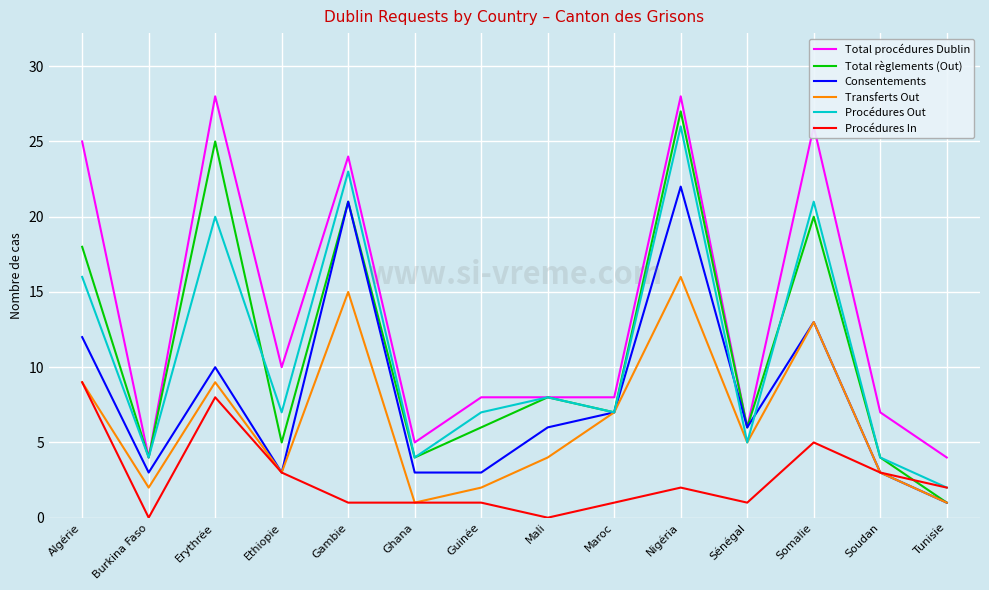

Reading left to right, extract all data points from this chart.

Total procédures Dublin: 25	4	28	10	24	5	8	8	8	28	6	26	7	4
Total règlements (Out): 18	4	25	5	21	4	6	8	7	27	6	20	4	1
Consentements: 12	3	10	3	21	3	3	6	7	22	6	13	3	1
Transferts Out: 9	2	9	3	15	1	2	4	7	16	5	13	3	1
Procédures Out: 16	4	20	7	23	4	7	8	7	26	5	21	4	2
Procédures In: 9	0	8	3	1	1	1	0	1	2	1	5	3	2